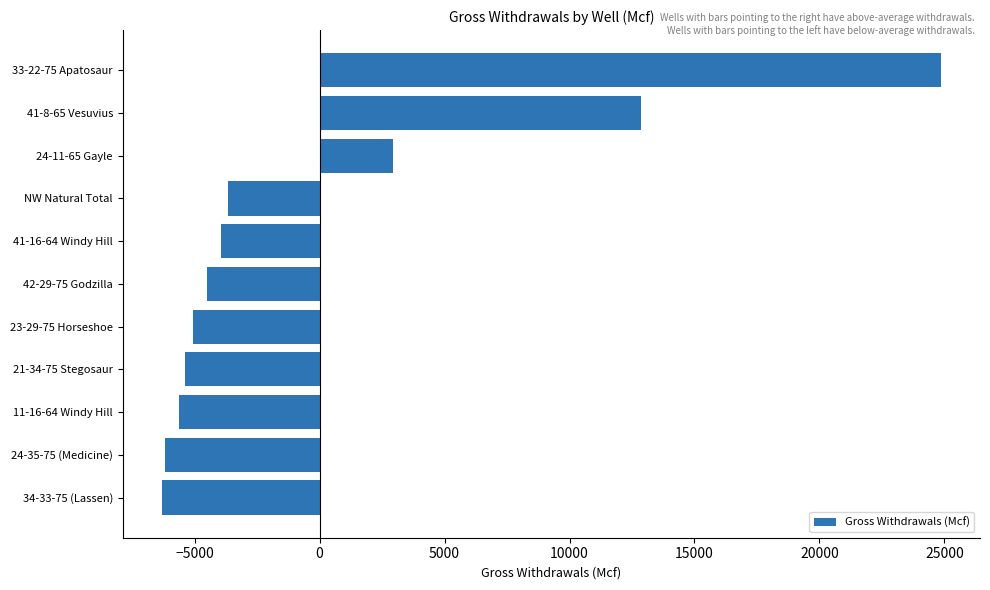

How many series are shown in this chart?

1